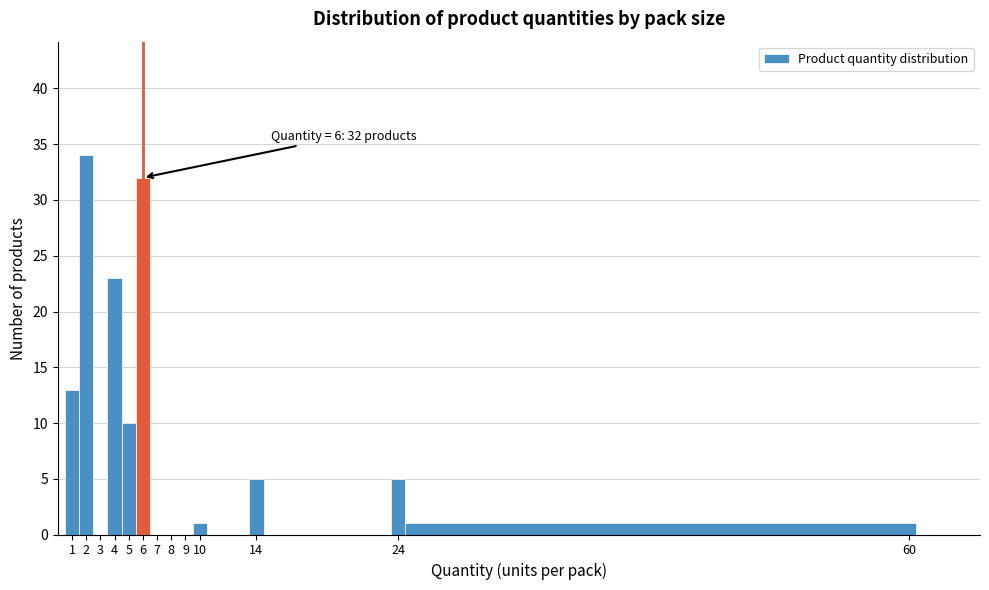

Over which range of the x-axis is the bar tallest?

1.5 to 2.5